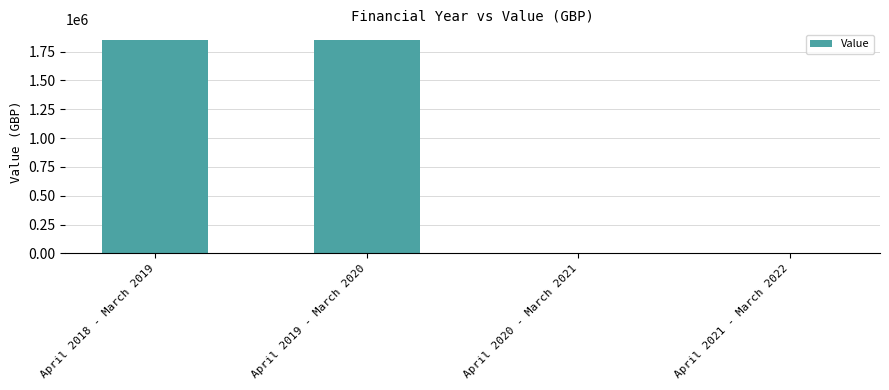

What is the greatest value displayed?

1850000